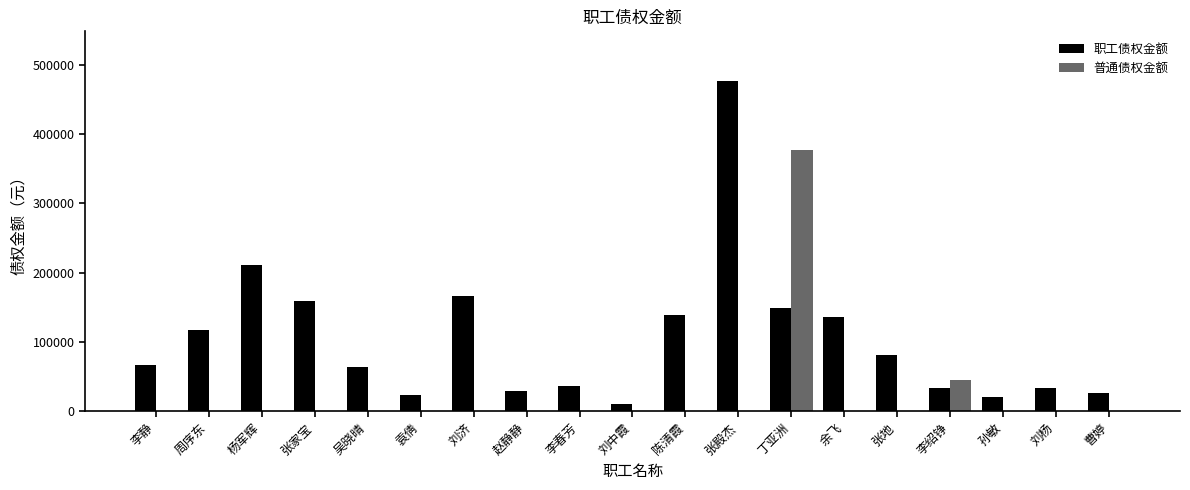

What is the total value across all series at 刘中霞?

10500.0